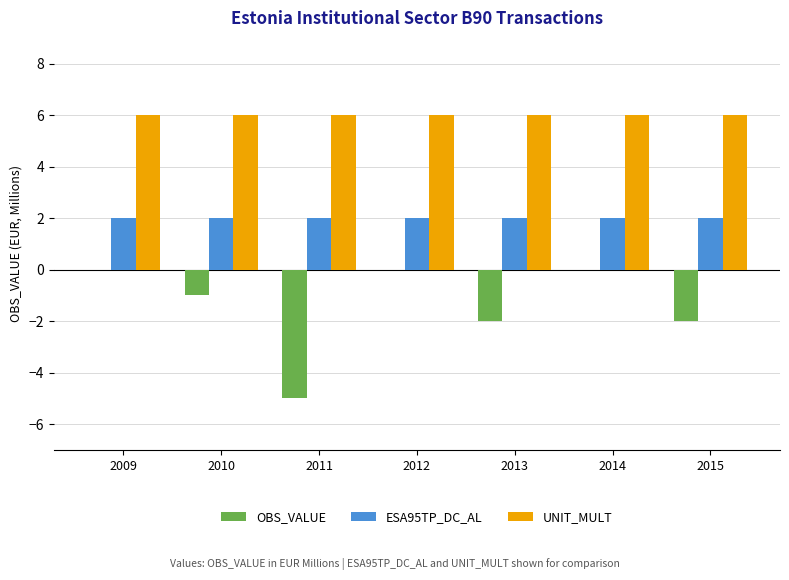

The UNIT_MULT series shows 6 at 2010. True or false?

True